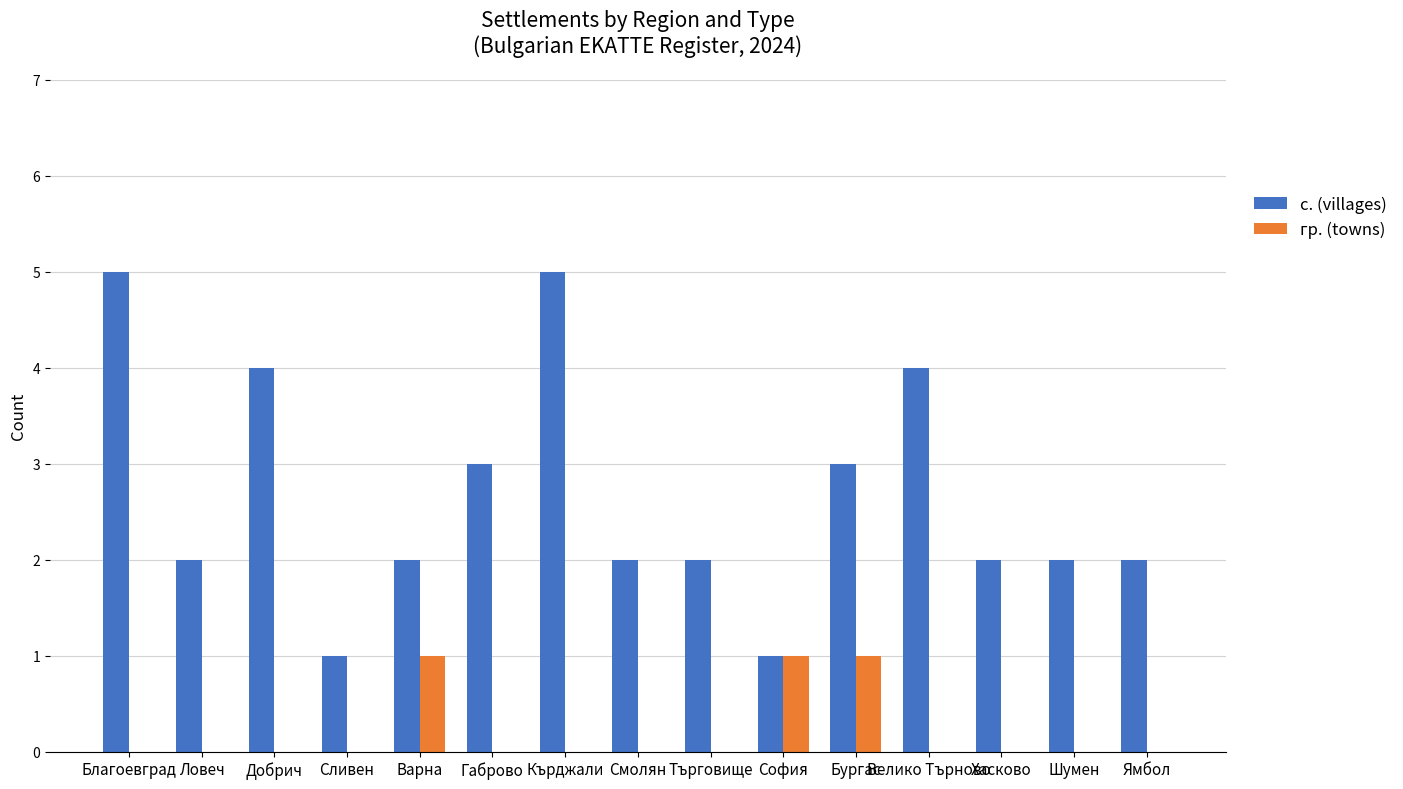

Between Габрово and Бургас, which series saw the biggest shift?

гр. (towns)